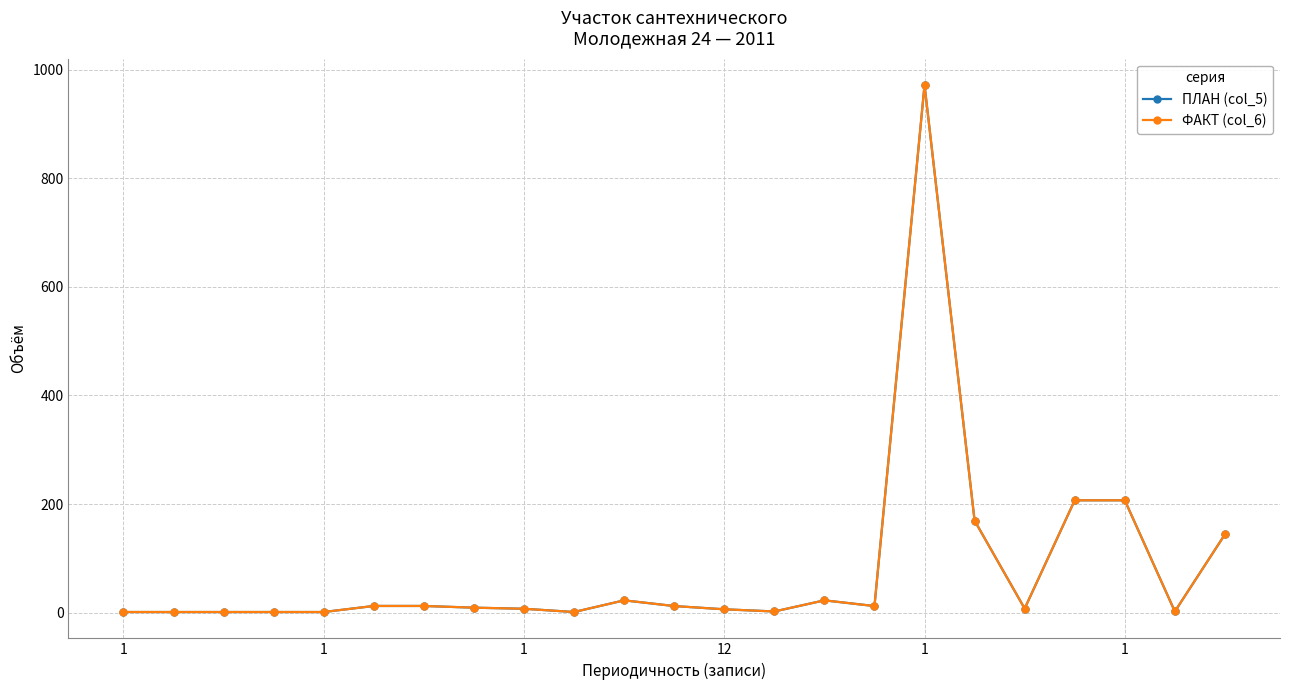

At which category is the sum across all series the highest?

1